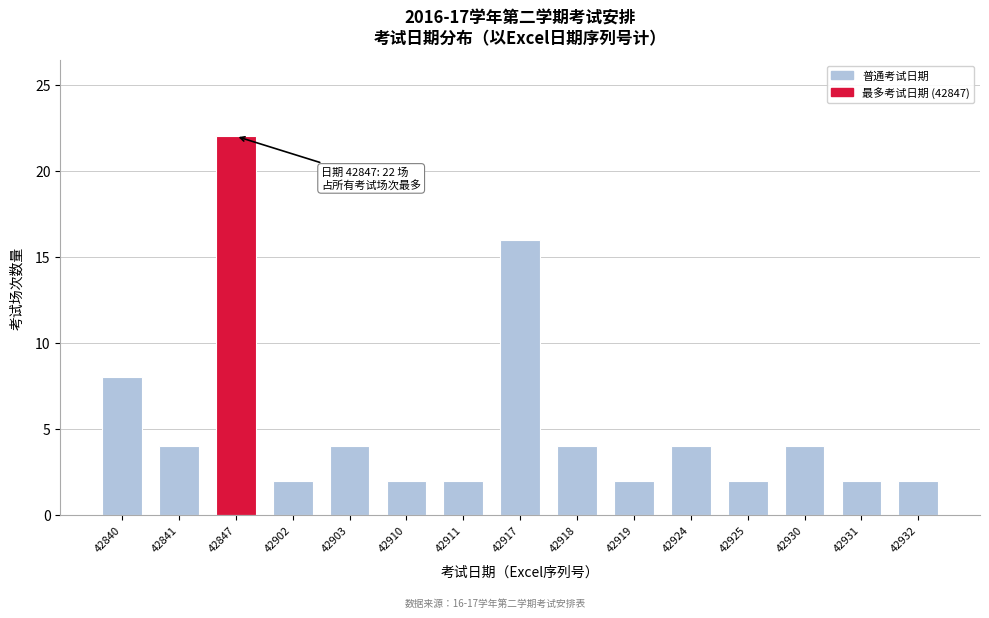

Reading left to right, transcribe all the data shown in this chart.

42840=8	42841=4	42847=22	42902=2	42903=4	42910=2	42911=2	42917=16	42918=4	42919=2	42924=4	42925=2	42930=4	42931=2	42932=2